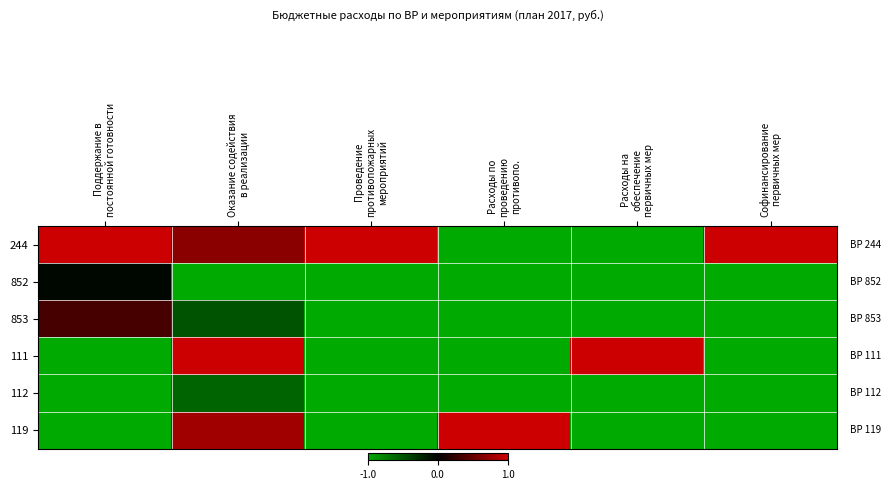

Which series changed the most between Поддержание в постоянной готовности and Проведение противопожарных мероприятий?

853